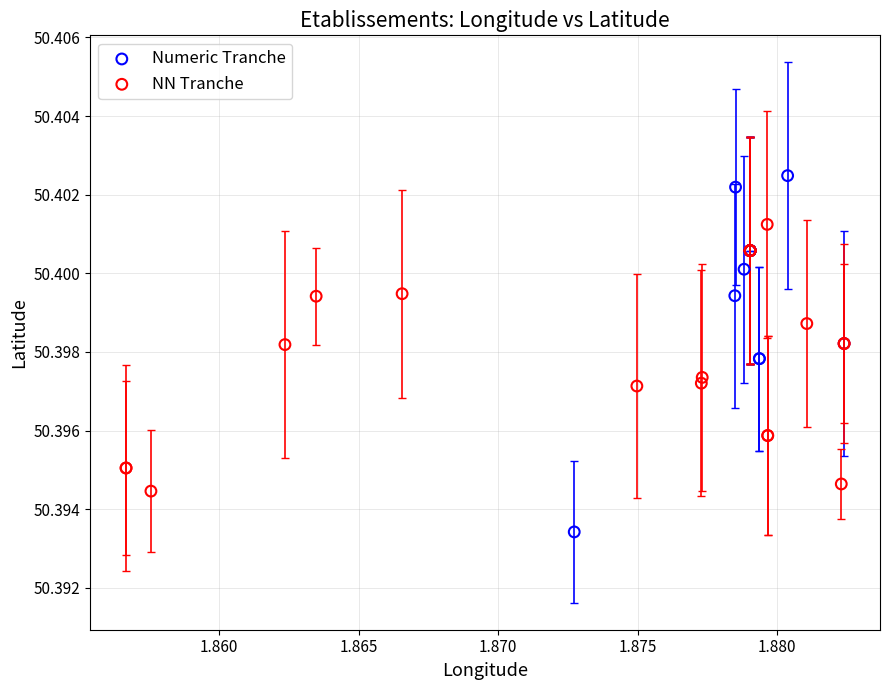

Which series reaches the minimum Y coordinate?

Numeric Tranche